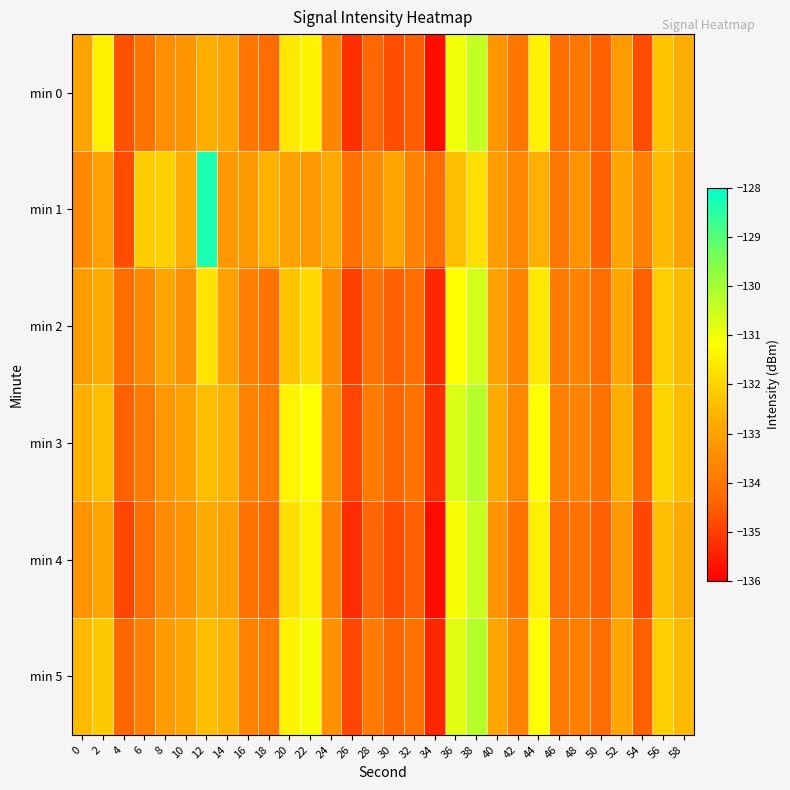

List the series in order of their peak value, lowest first.

min 2, min 4, min 0, min 3, min 5, min 1